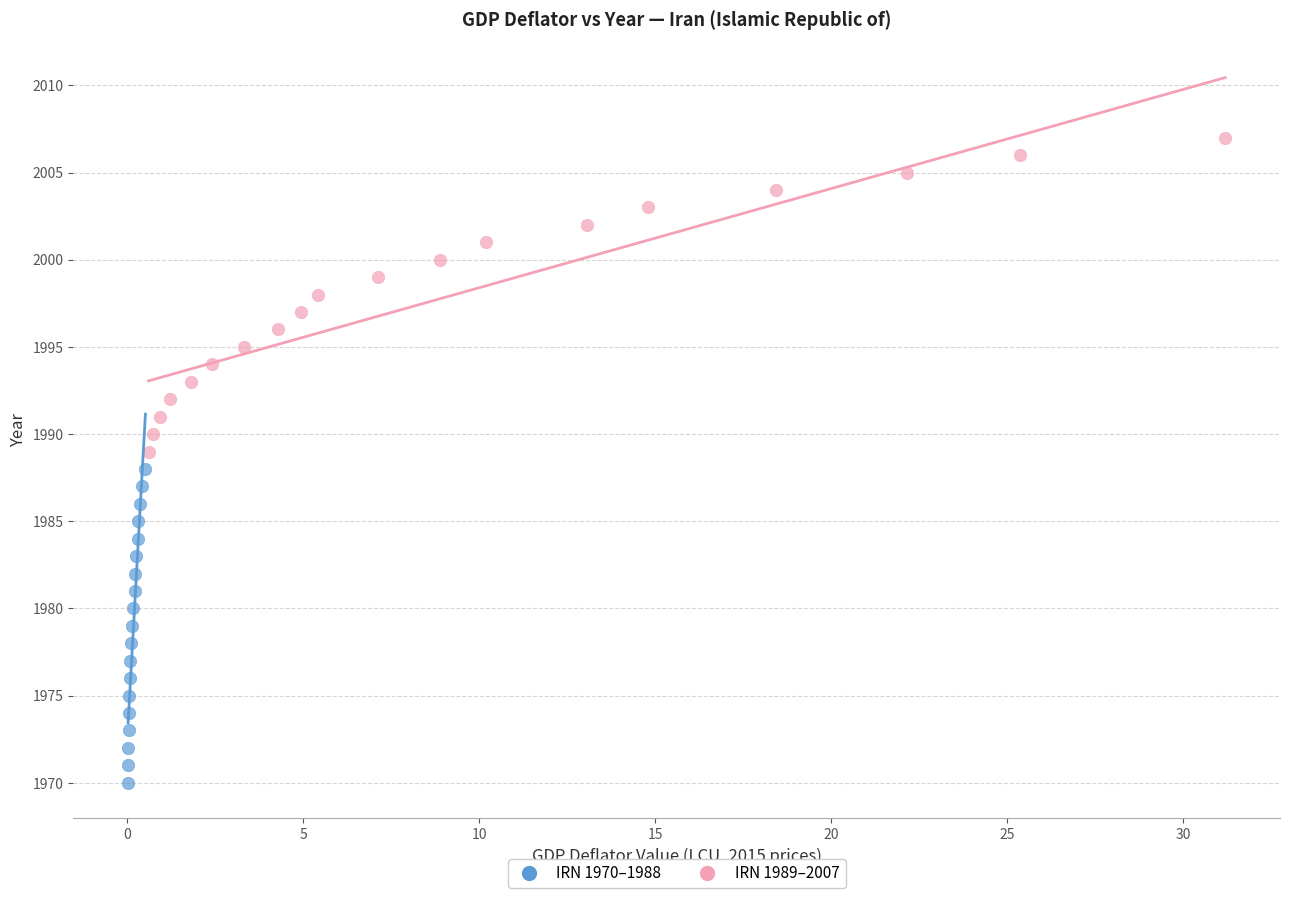

Which series contains the lowest Y value?

IRN 1970–1988